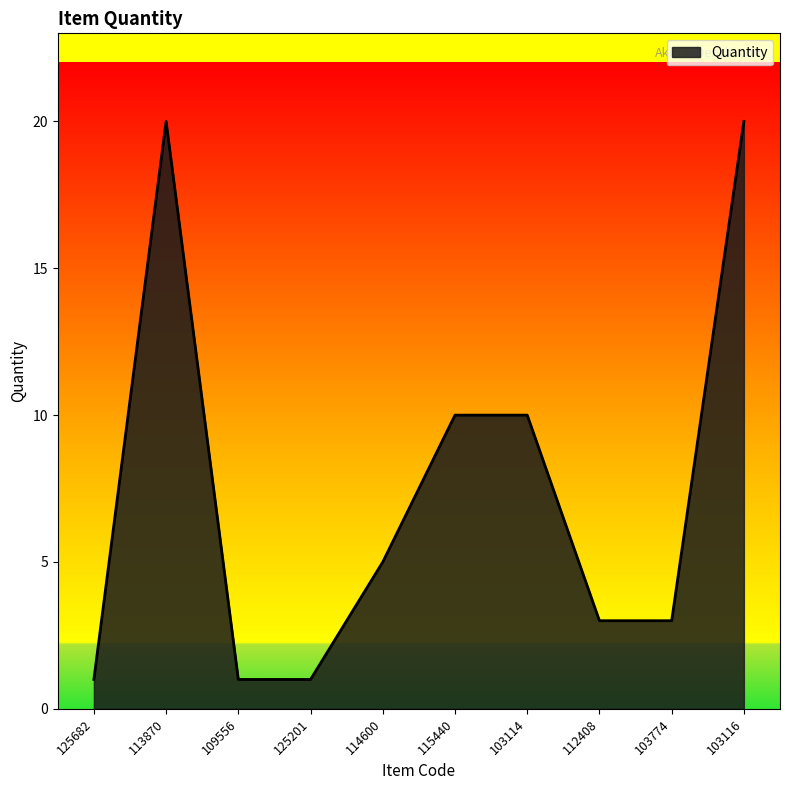

What position from the right is 125682?

10